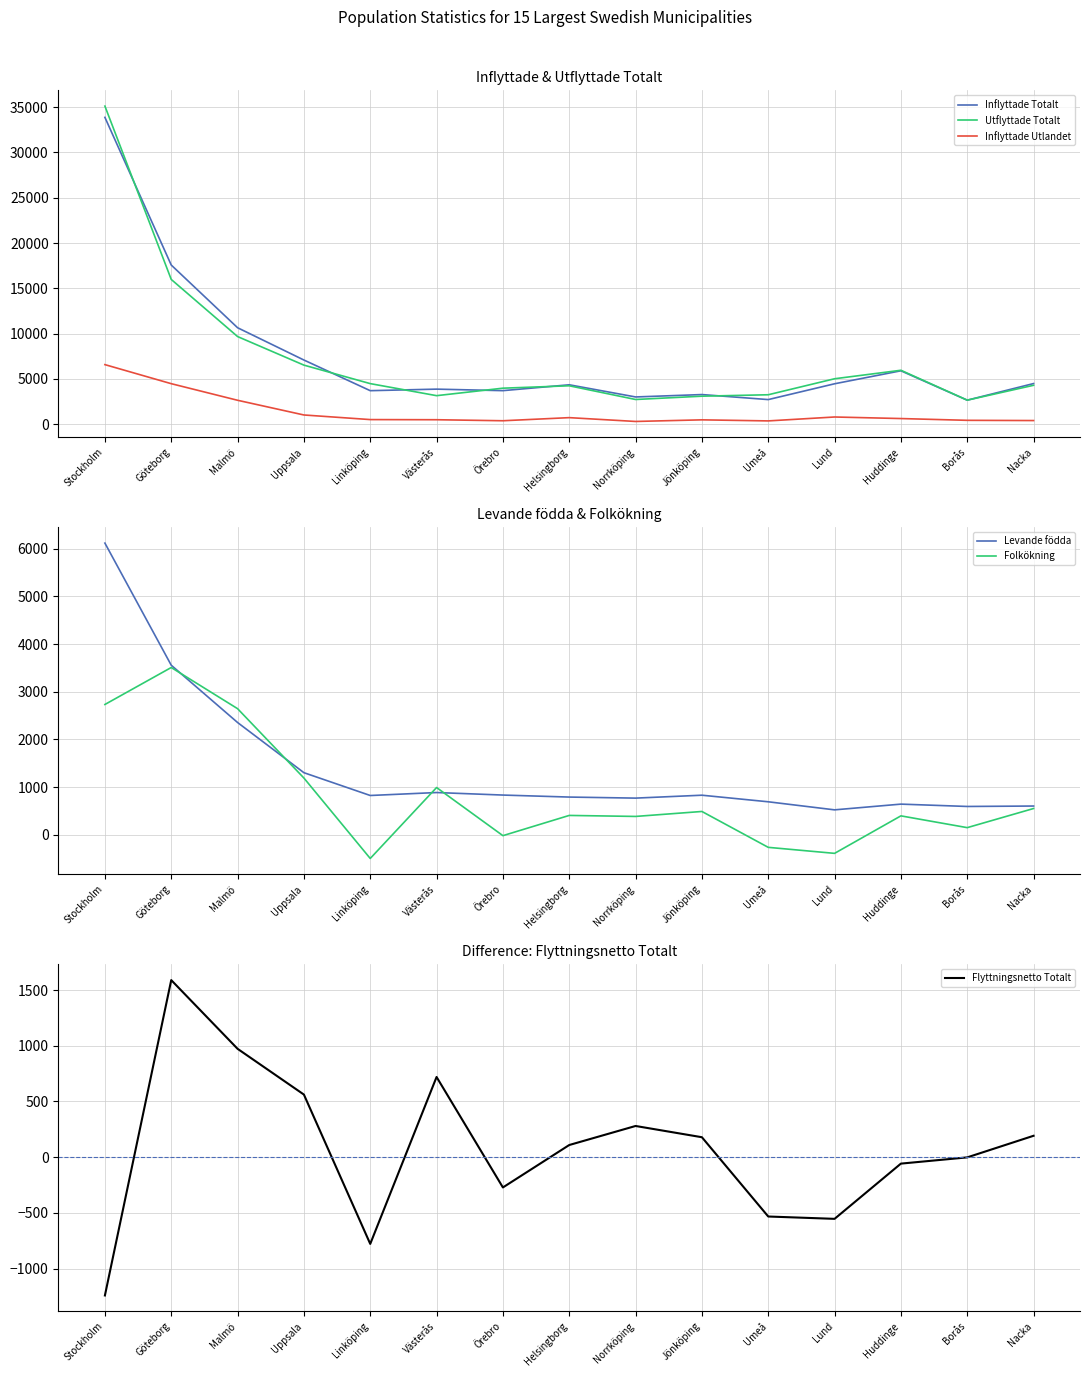

Is it true that Flyttningsnetto Totalt equals -2 at Borås?

True